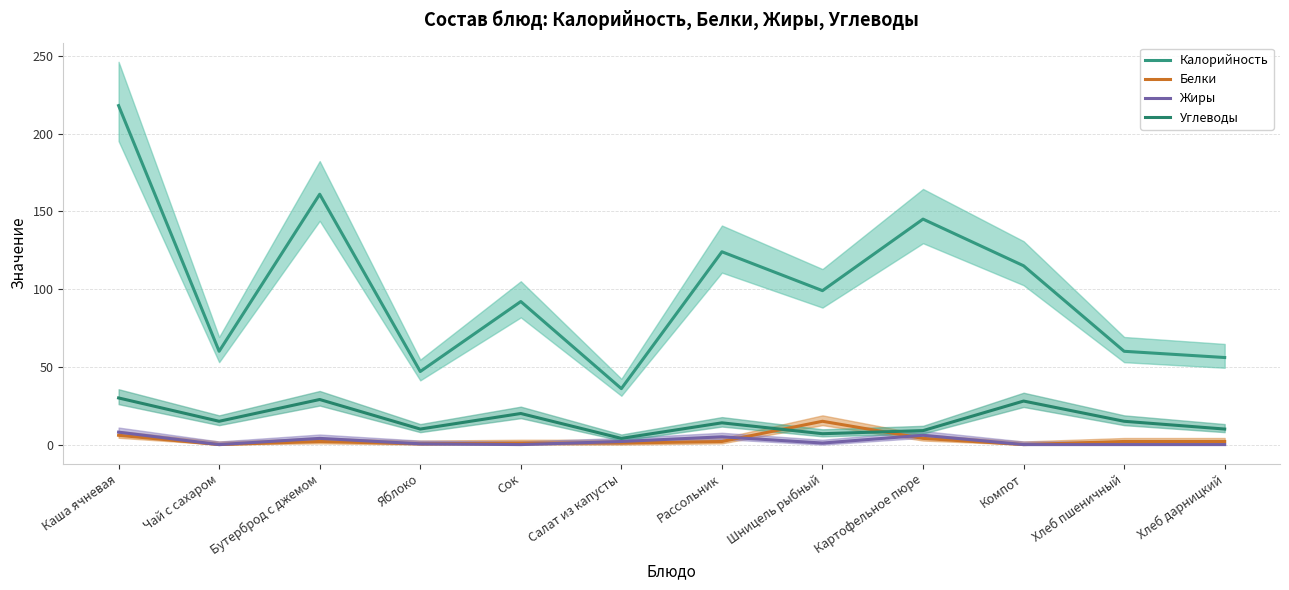

What is the total value across all series at Хлеб пшеничный?

77.0